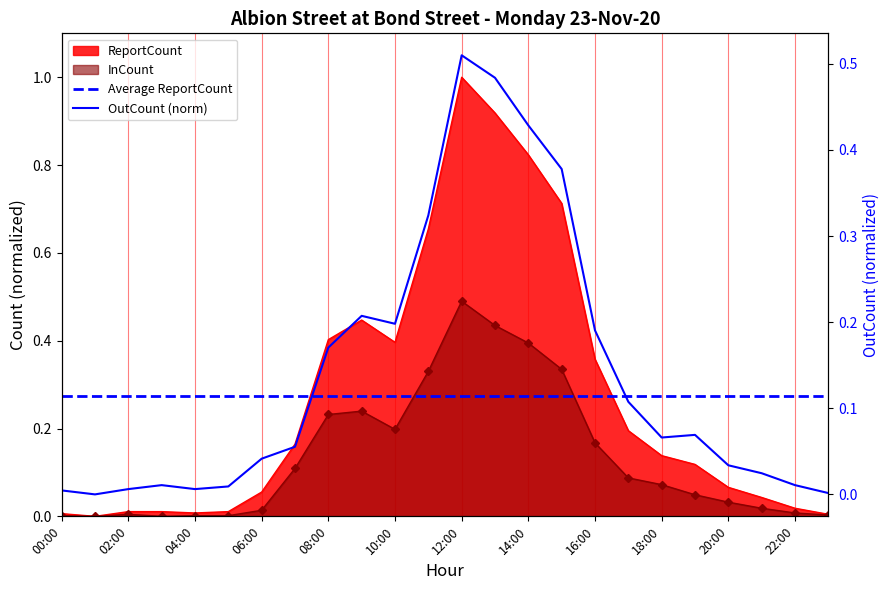

True or false: InCount and ReportCount cross at least once.

False